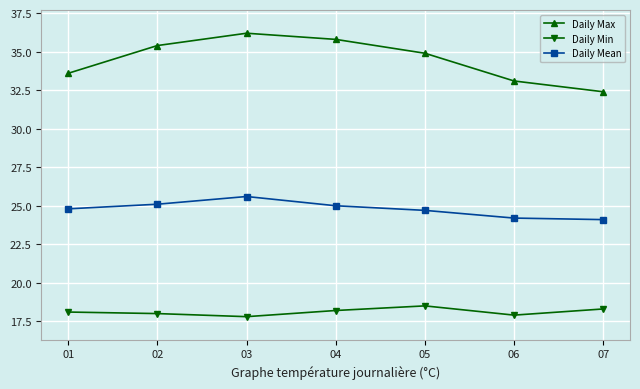

True or false: Daily Max and Daily Min intersect in this chart.

False